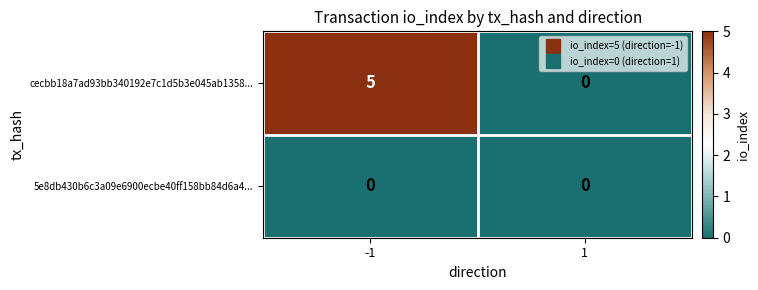

What is the difference between the highest and lowest values at -1?

5